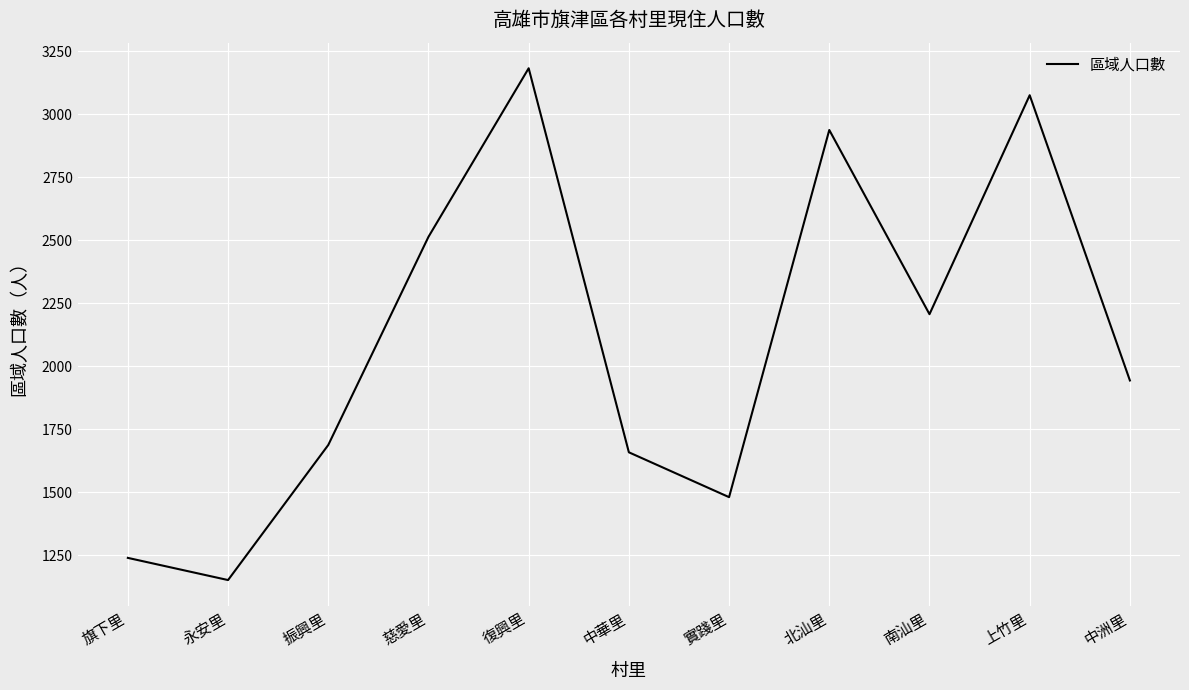

What is the minimum value shown in the chart?

1152